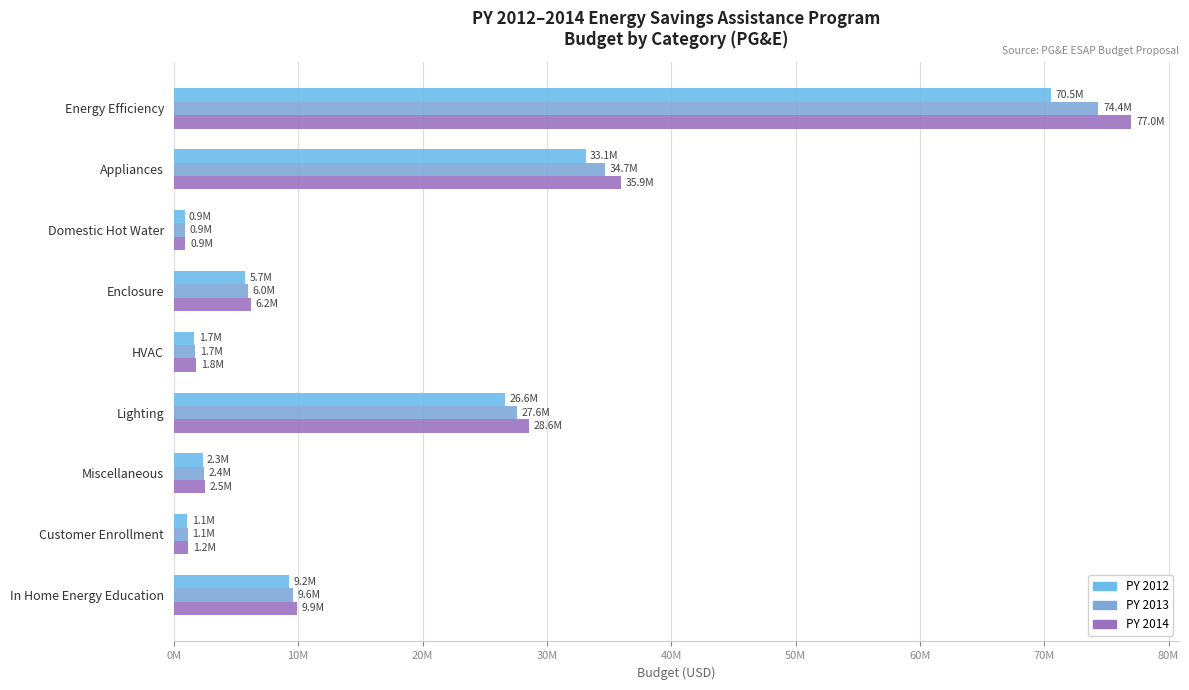

What is the average value of the PY 2013 series?

17591759.3